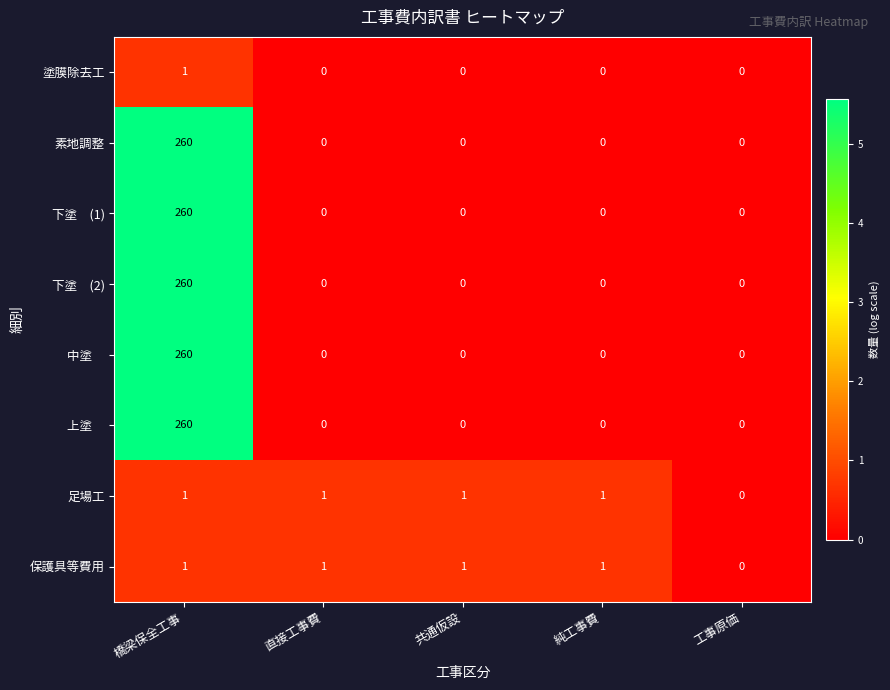

Count the number of data series in this chart.

8